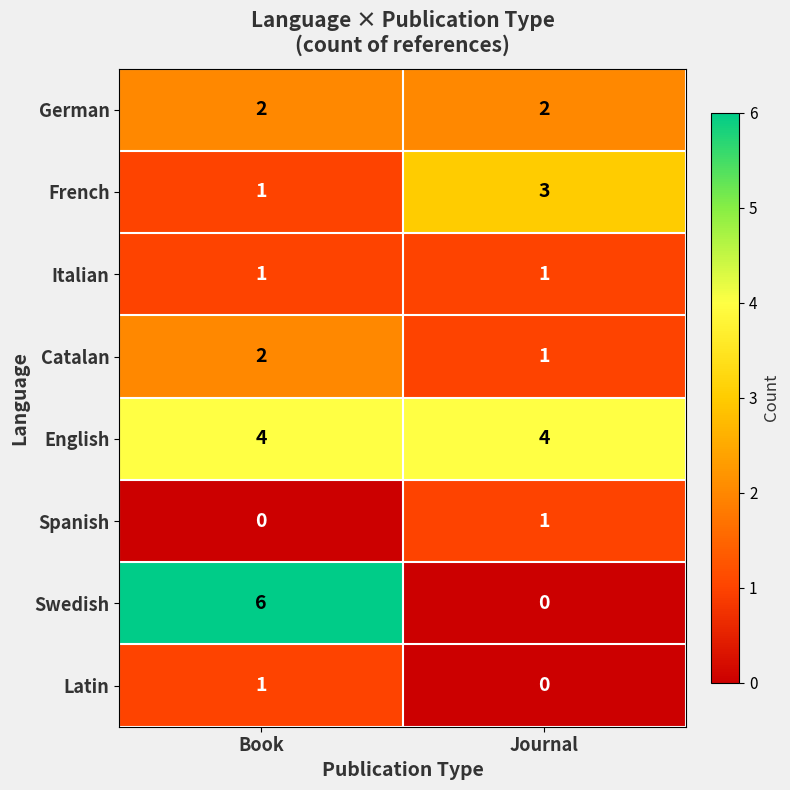

What is the greatest value displayed?

6